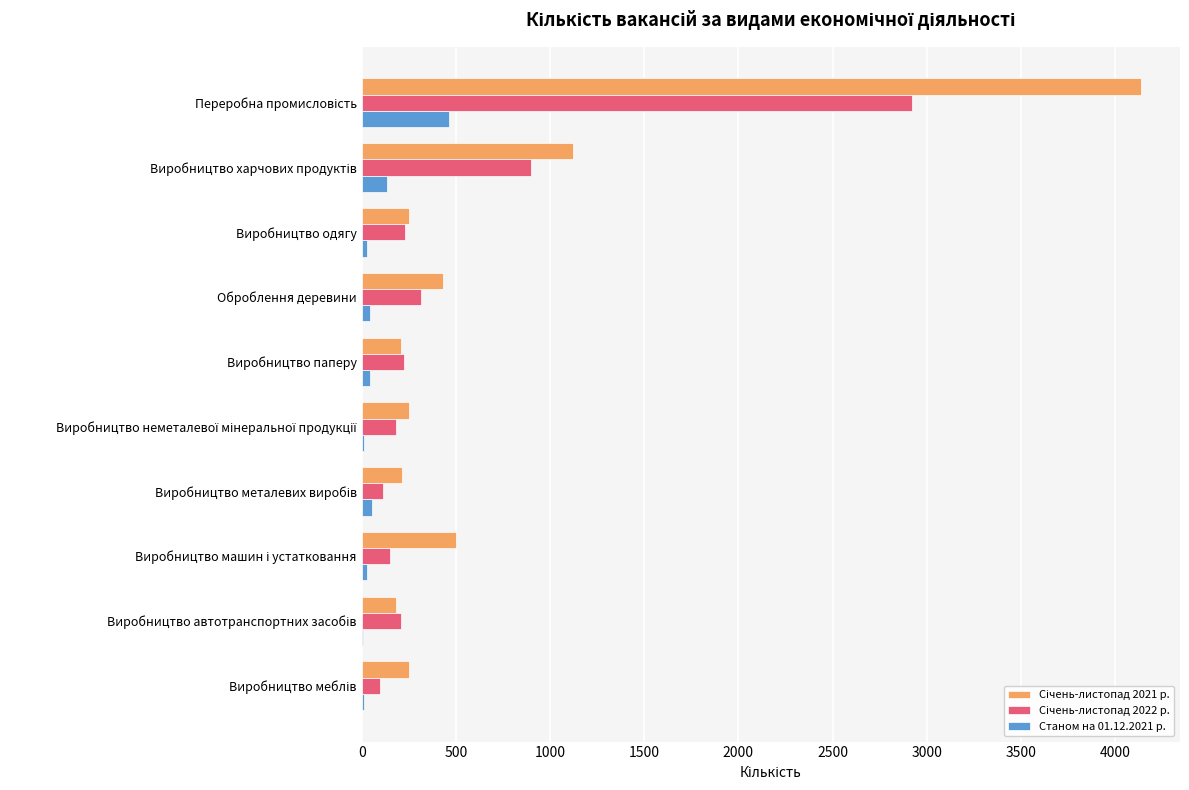

What is the maximum value shown in the chart?

4138